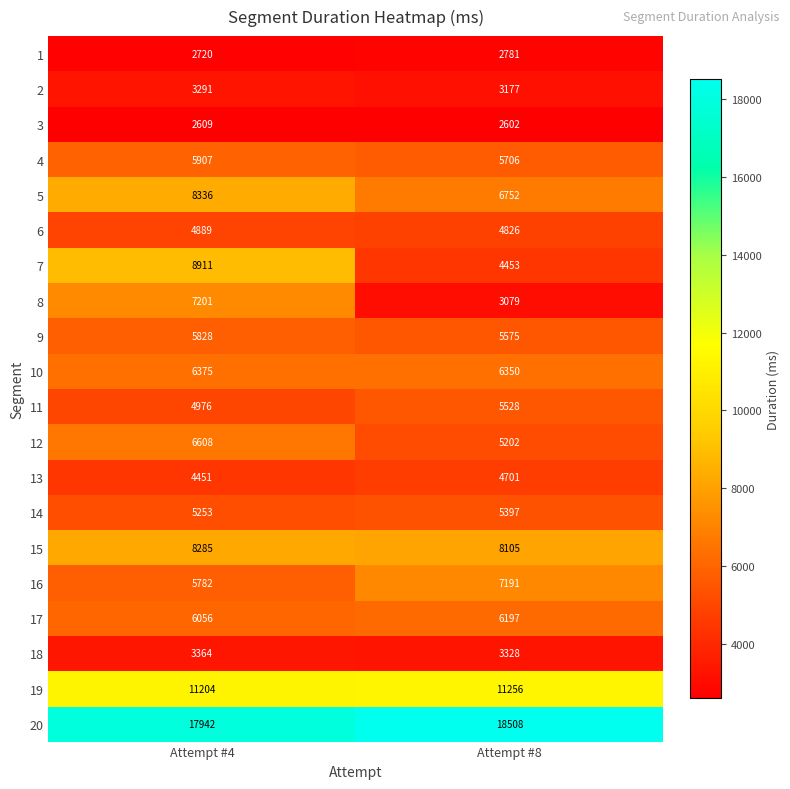

Which label corresponds to the largest value in the chart?

Attempt #8